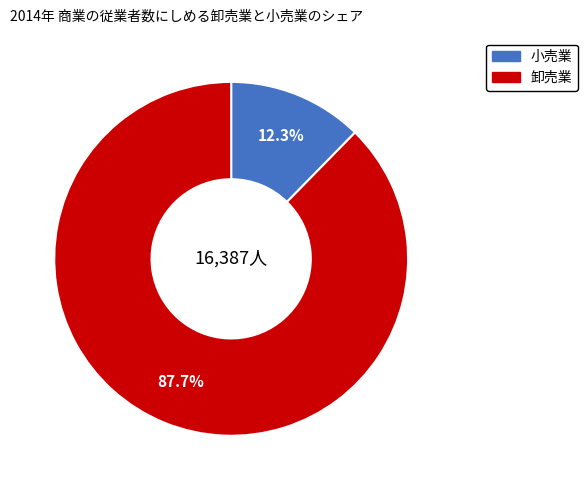

Is there any slice that represents more than half of the pie?

Yes